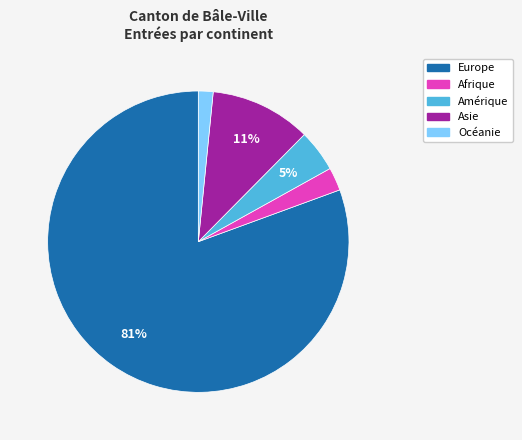

Is the sum of Asie and Afrique greater than half?

No